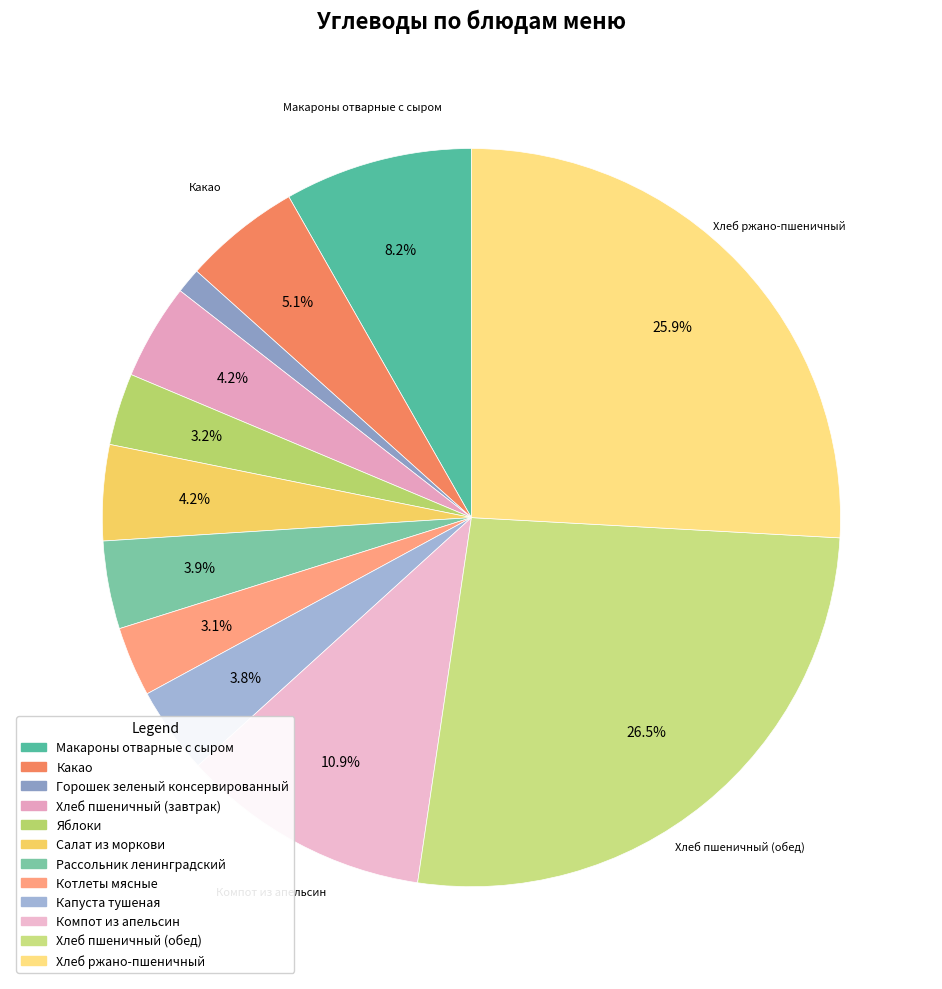

How many slices are in this pie chart?

12